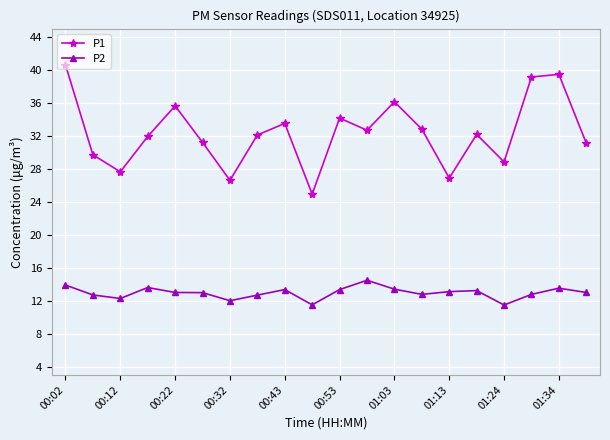

How many interior local peaks does the P1 series have?

6